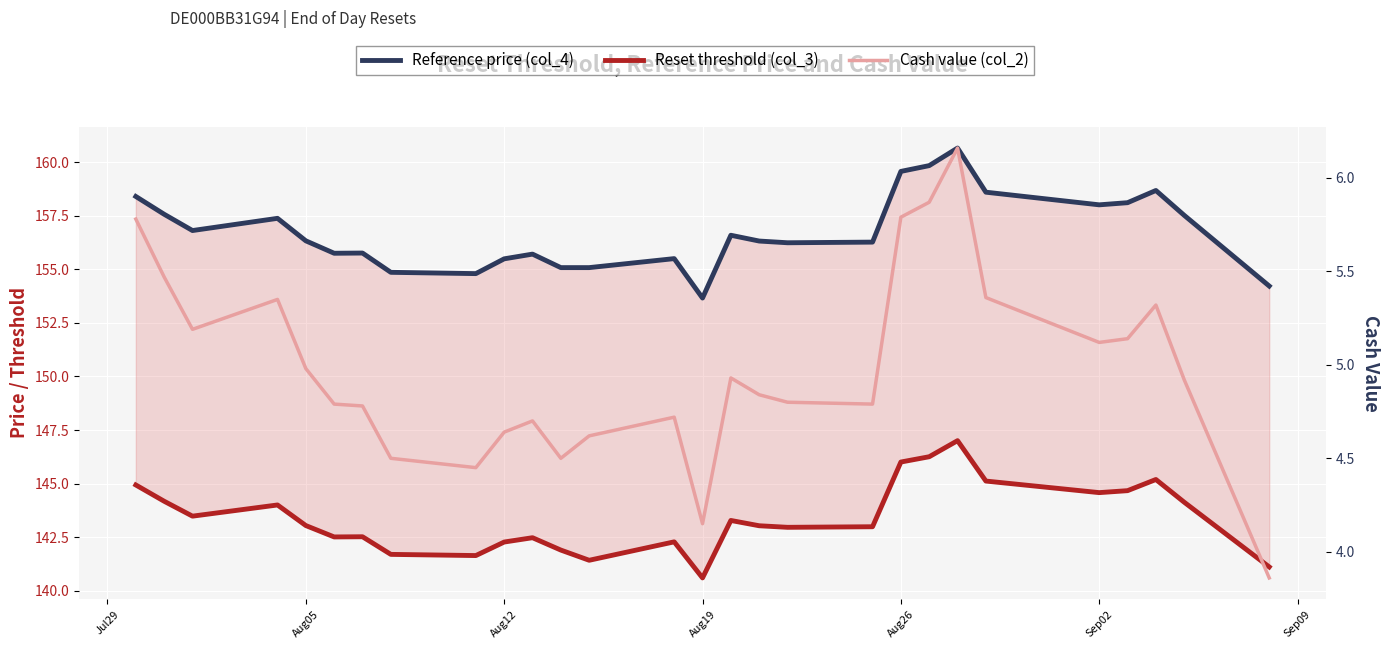

In Reset threshold (col_3), how many points are higher than both neighbors (excluding endpoints)?

7